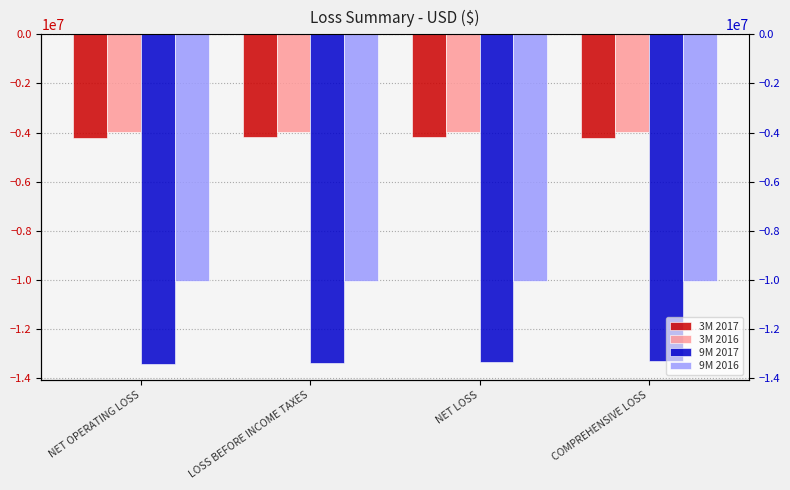

What is the difference between the second highest and minimum values in the 3M 2017 series?

8000